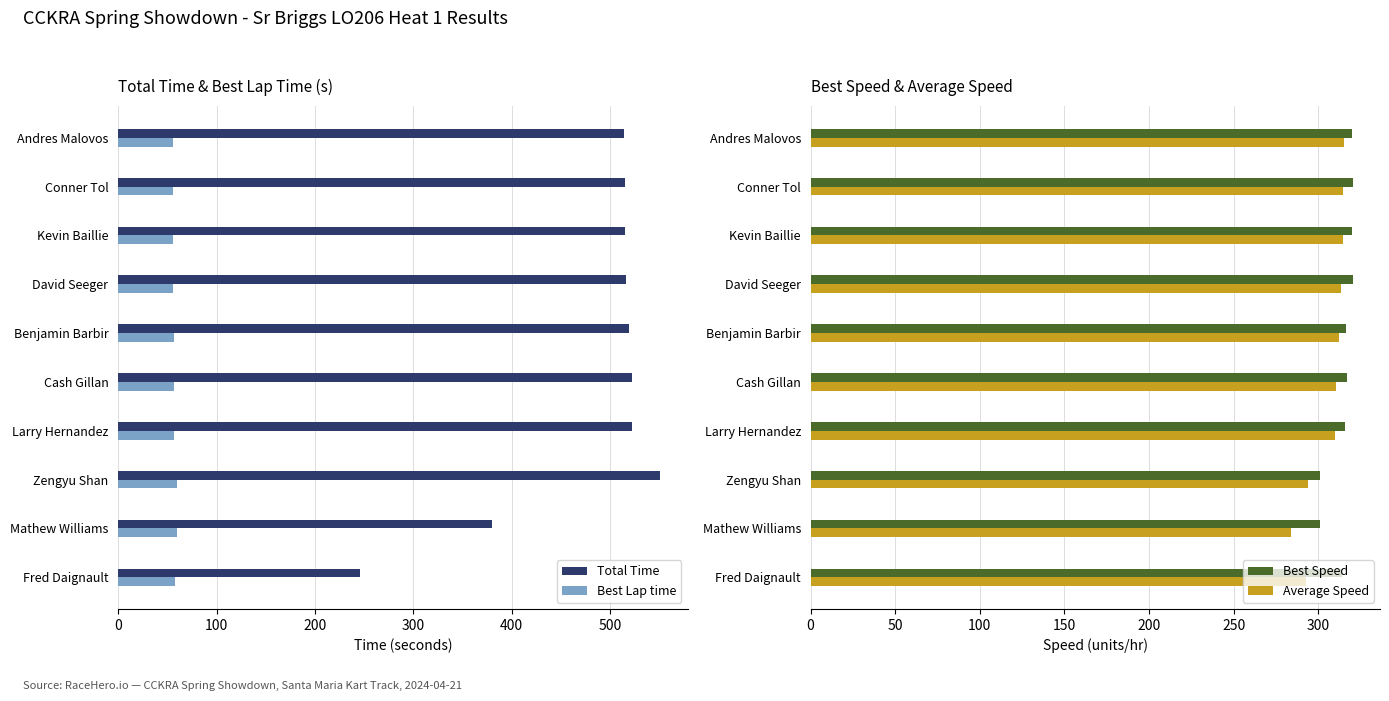

Is the value of Best Lap time at Conner Tol greater than the value of Total Time at Benjamin Barbir?

No